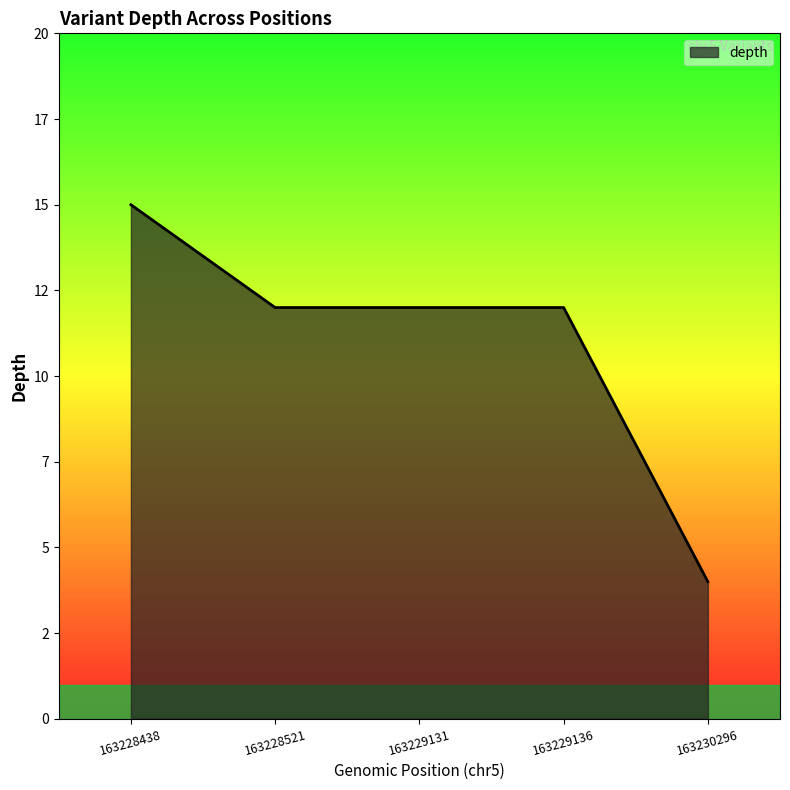

What is the maximum value shown in the chart?

15